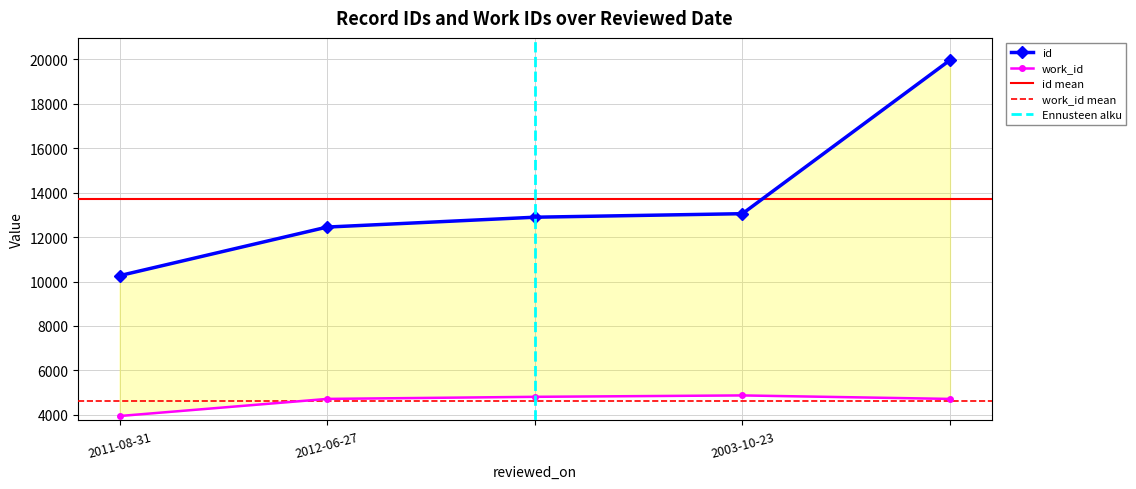

How many lines are shown in the chart?

2